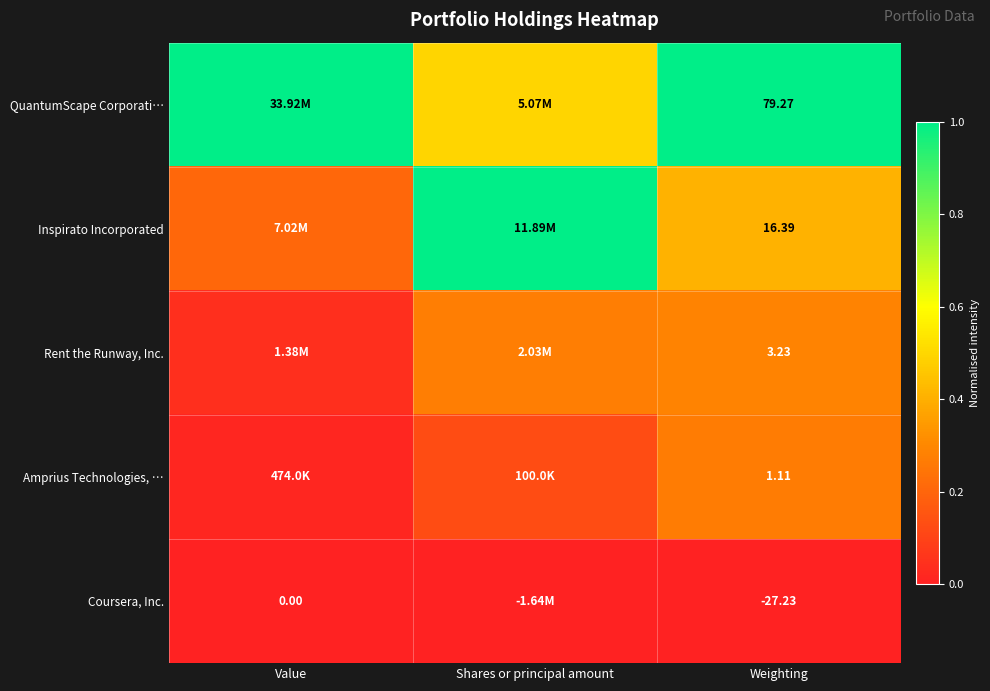

Is the value of Coursera, Inc. at Weighting greater than the value of QuantumScape Corporati… at Weighting?

No